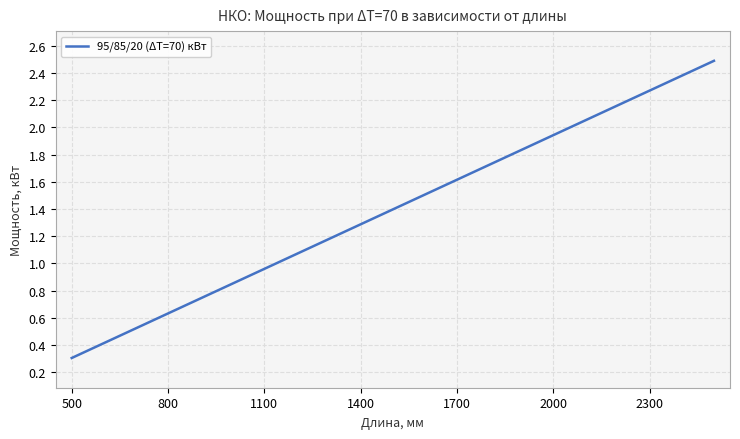

What is the smallest value displayed?

0.3